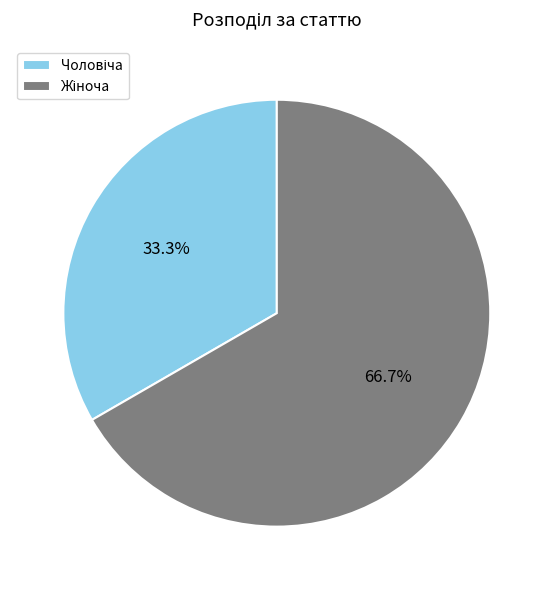

Is there a majority slice in this chart?

Yes